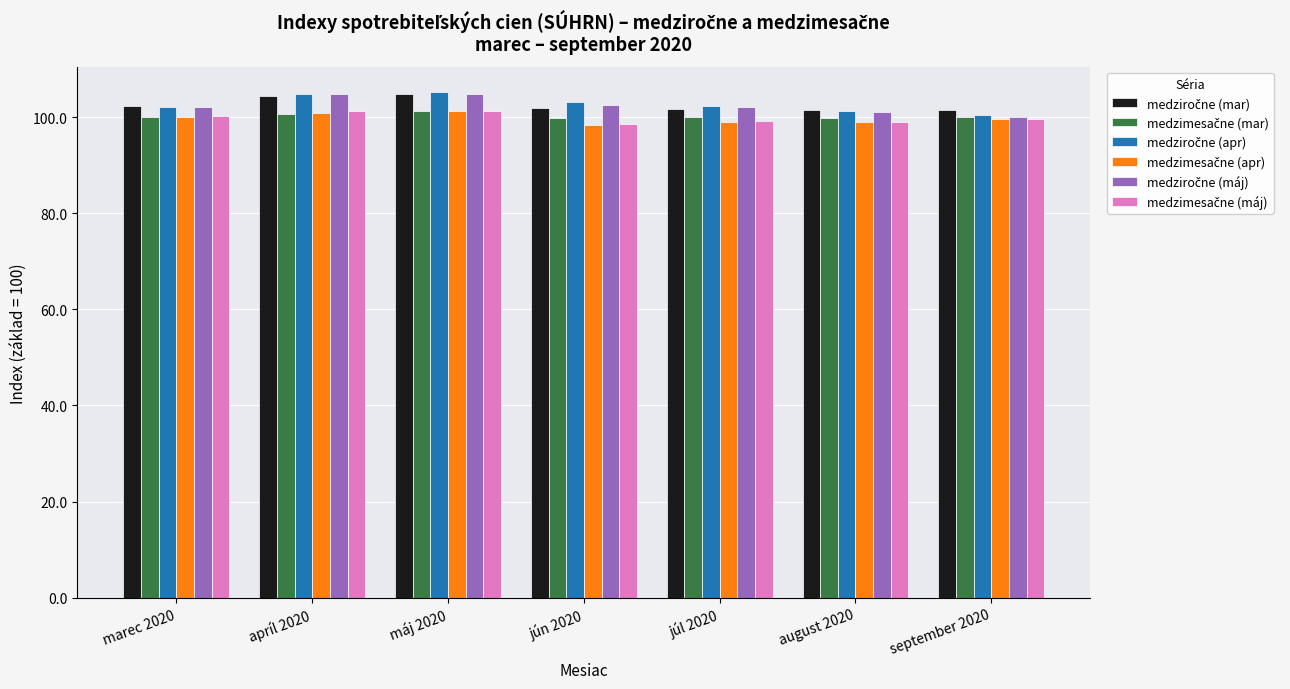

What is the greatest value displayed?

105.2